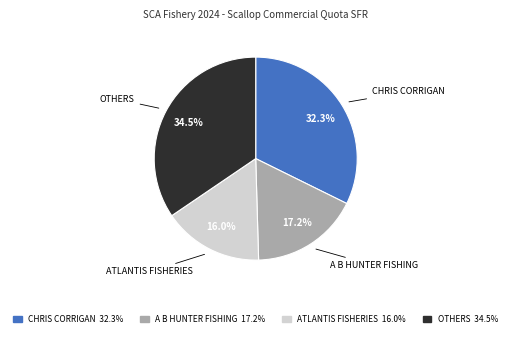

Which category has the biggest portion of the pie?

OTHERS 34.5%